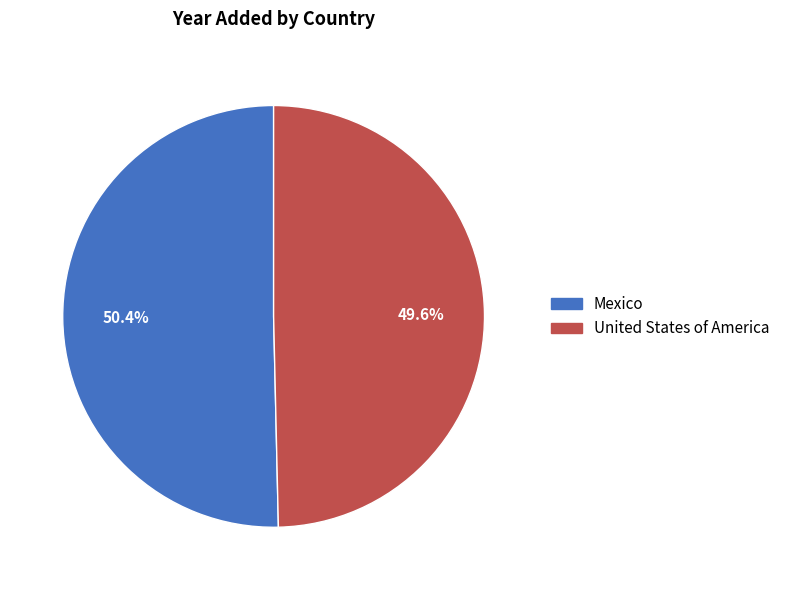

To the nearest percent, what is the difference between the largest and smallest slice percentages?

1%